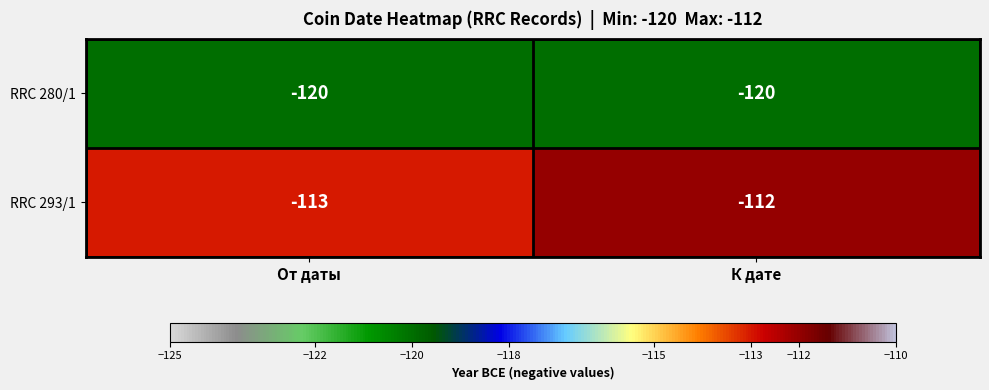

Reading right to left, list all the values displayed in this chart.

RRC 280/1: К дате=-120	От даты=-120
RRC 293/1: К дате=-112	От даты=-113